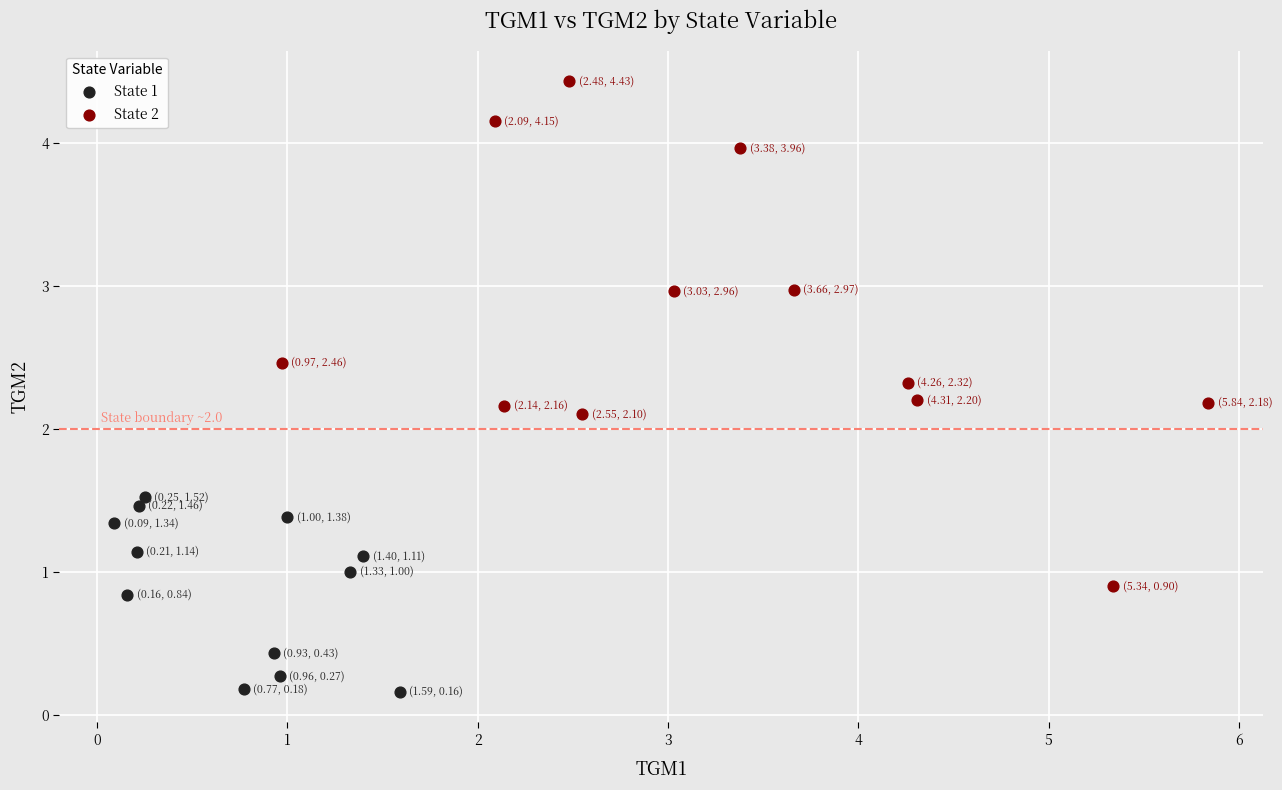

Which series has the widest spread of Y values?

State 2